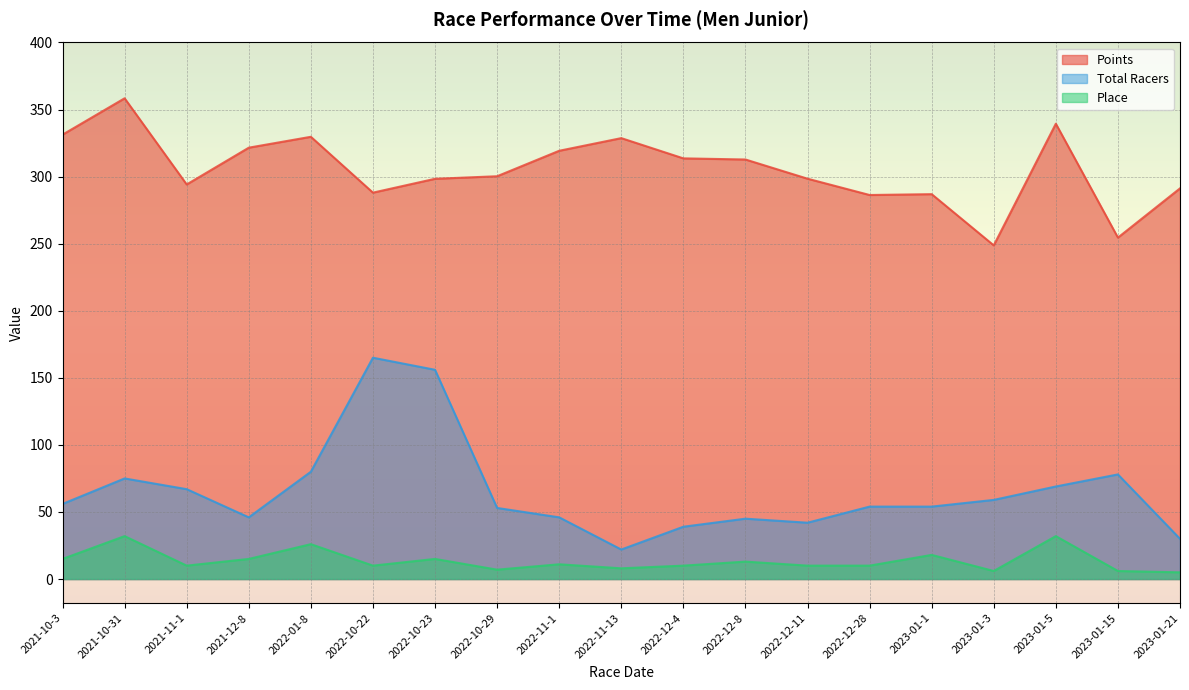

Where is Place nearest to the value 18?

2023-01-1